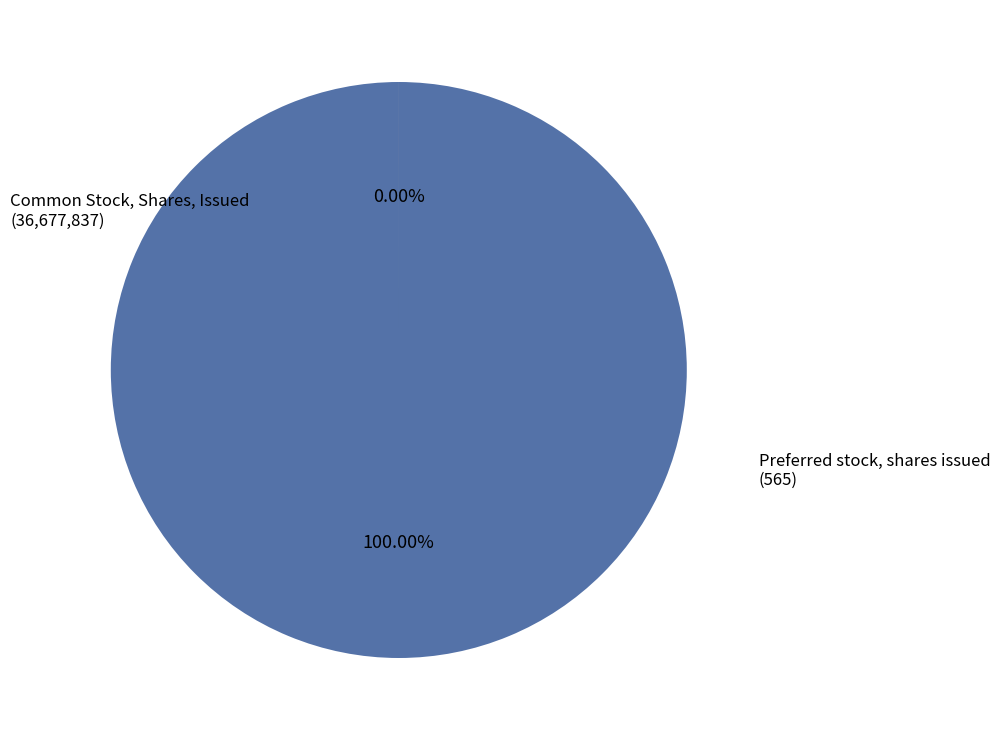

Which category has the smallest portion of the pie?

Preferred stock, shares issued